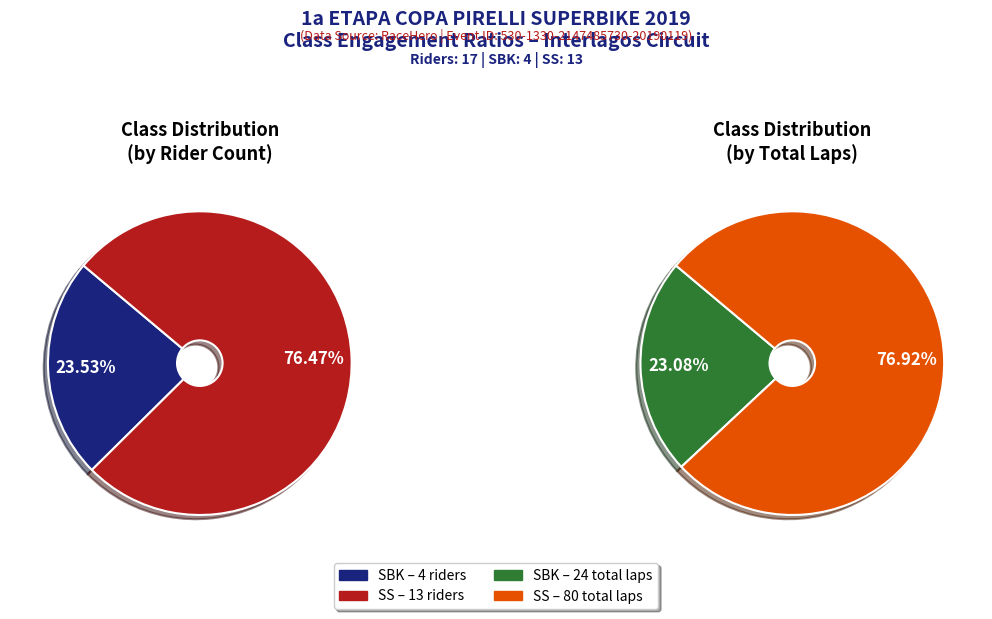

Approximately how many times larger is the value at SS compared to SBK?

3.2